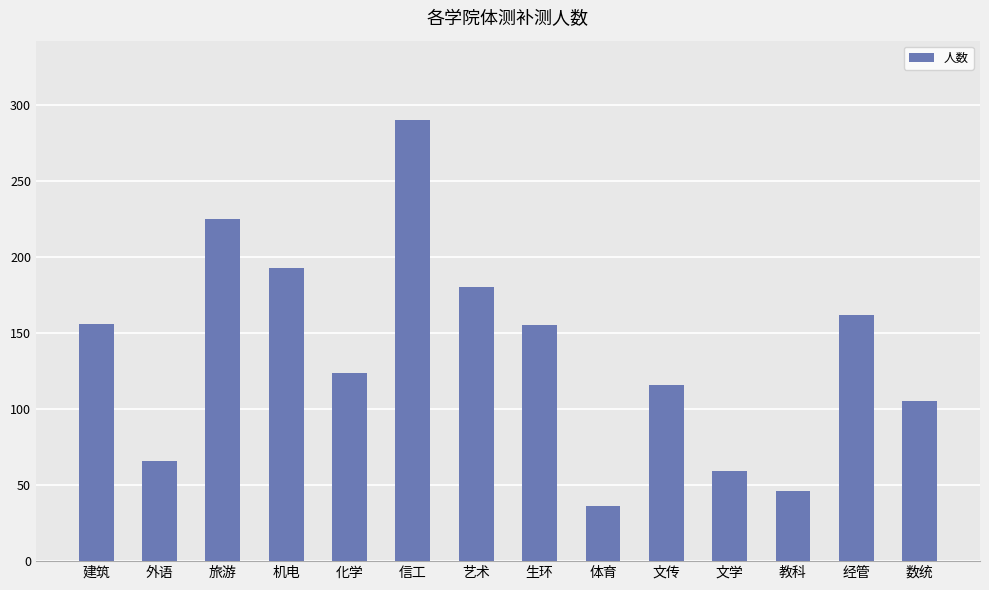

What is the average value?

137